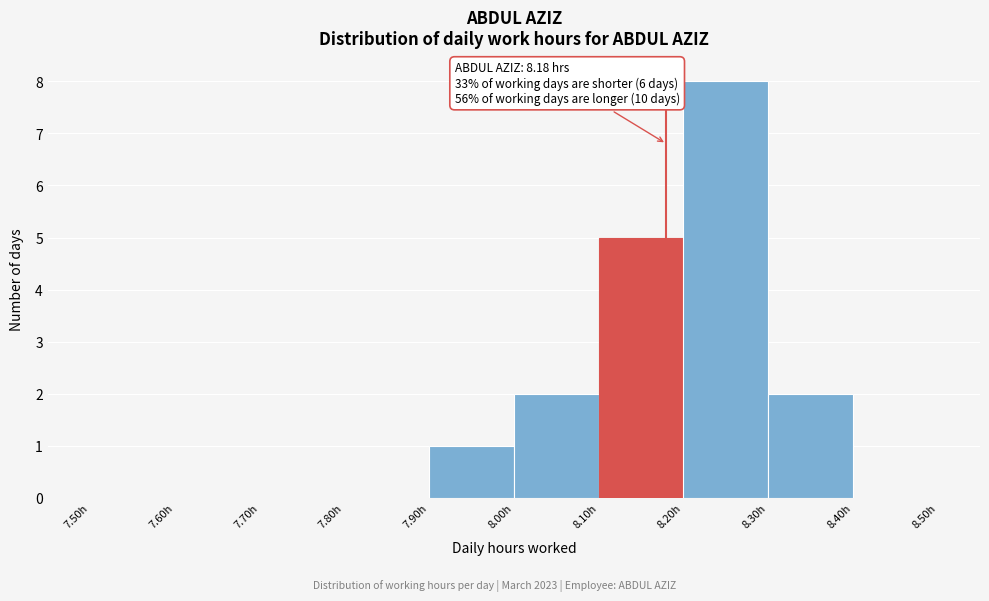

Over which range of the x-axis is the bar tallest?

8.2 to 8.3